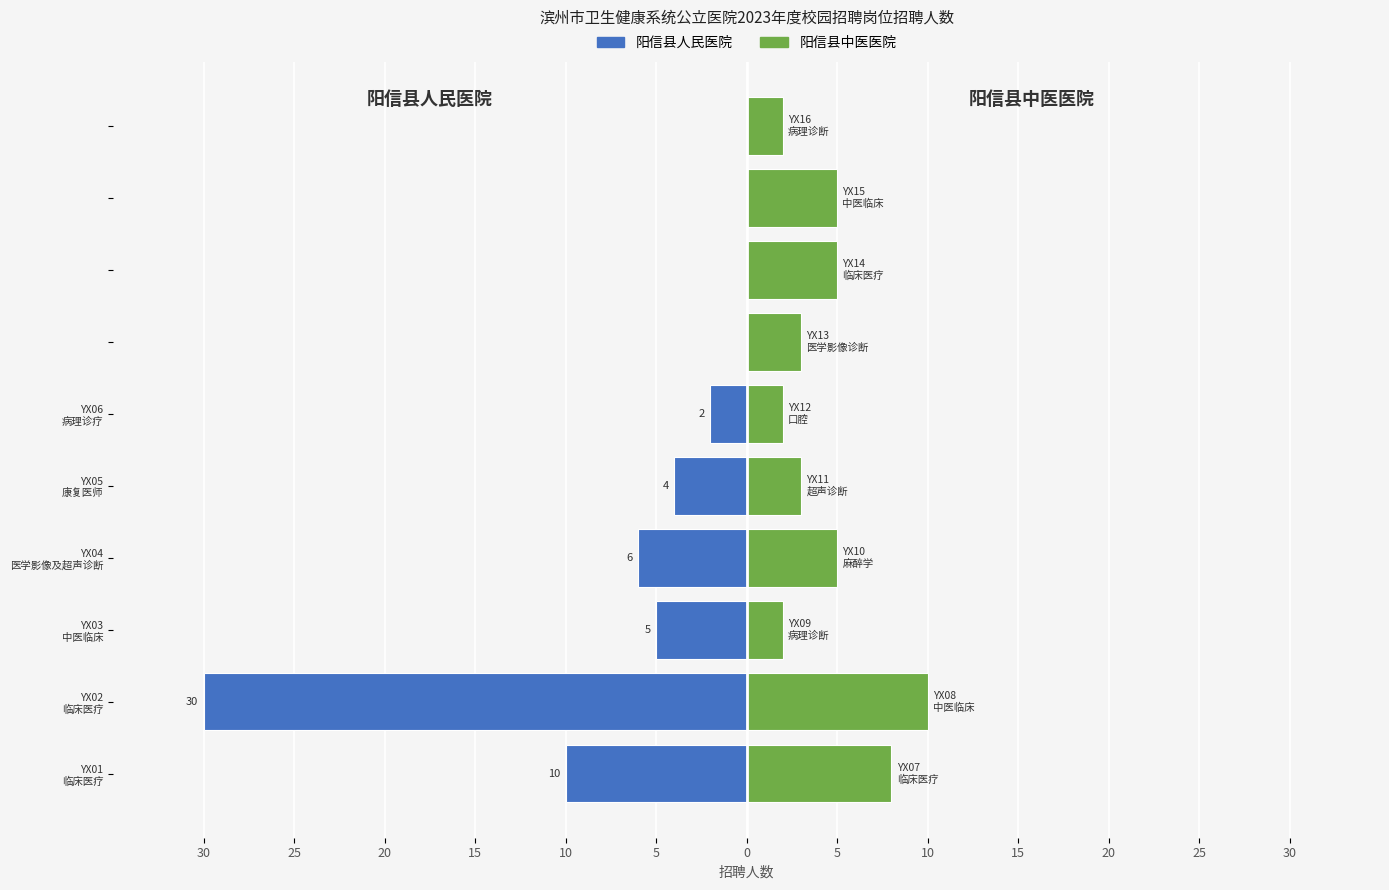

What is the difference between the second highest and second lowest values in the 阳信县中医医院 series?

6